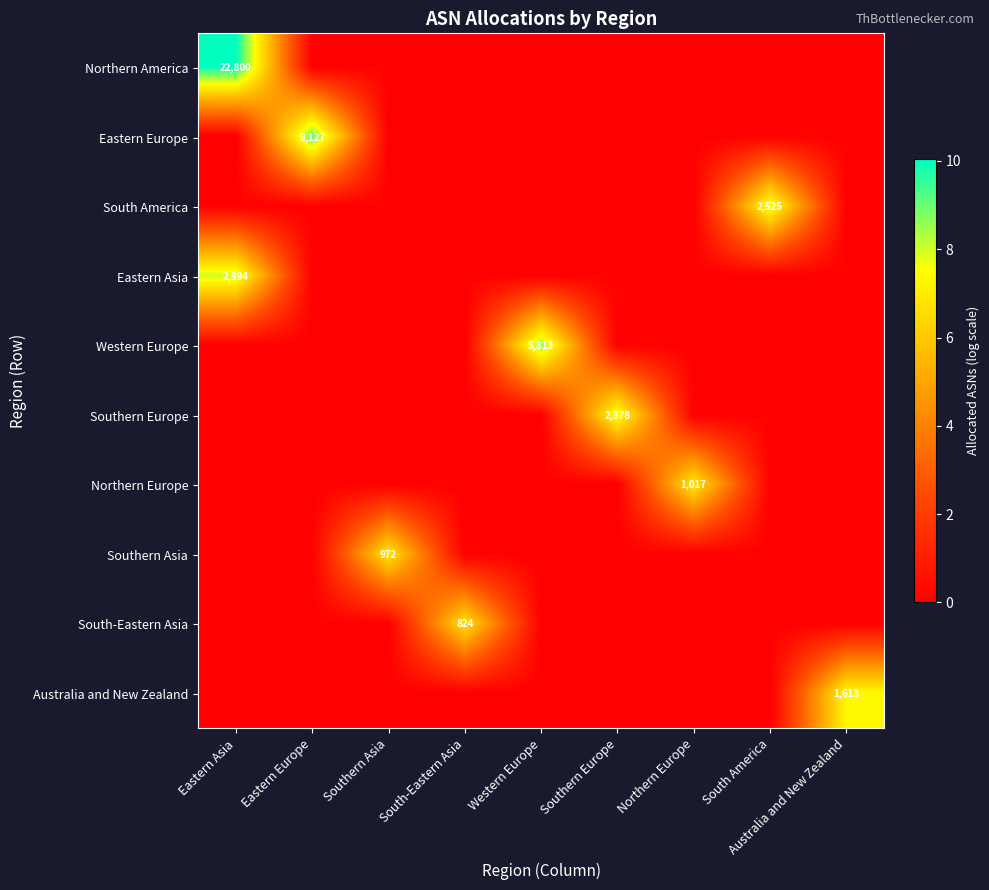

True or false: Northern America has a value of 15184 at Eastern Asia.

False